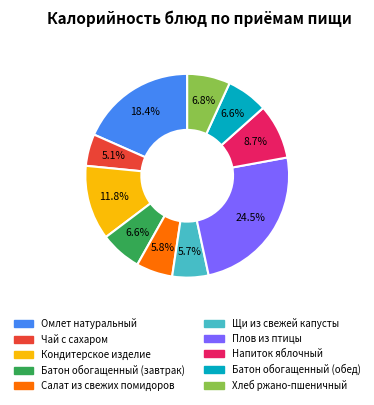

Is there any slice that represents more than half of the pie?

No